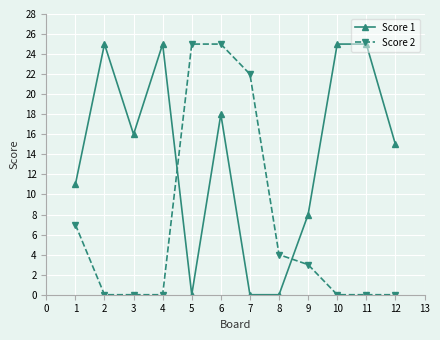

Is the value of Score 1 at 4 greater than the value of Score 2 at 11?

Yes